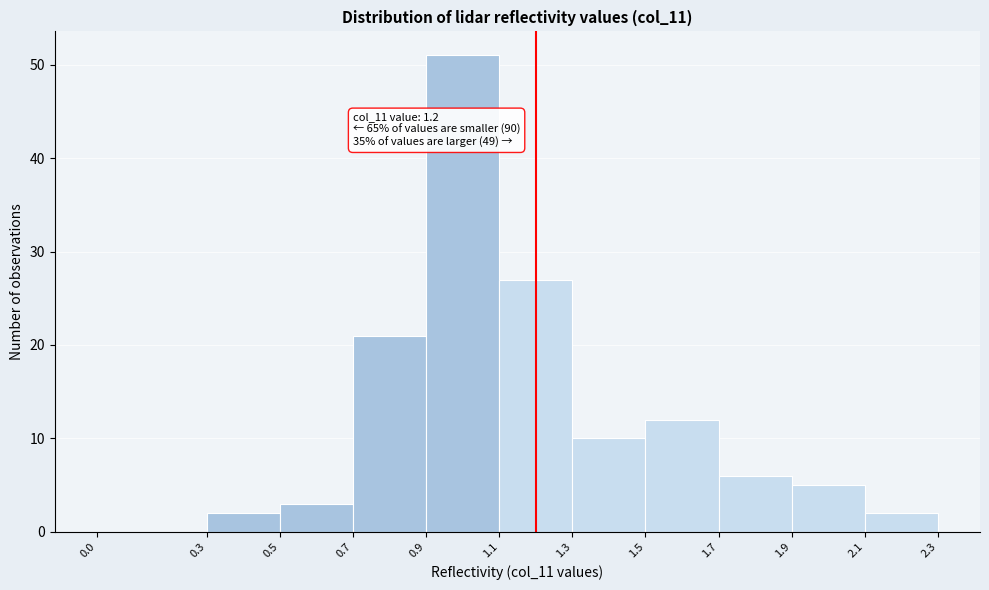

Over which range of the x-axis is the bar tallest?

0.9 to 1.1